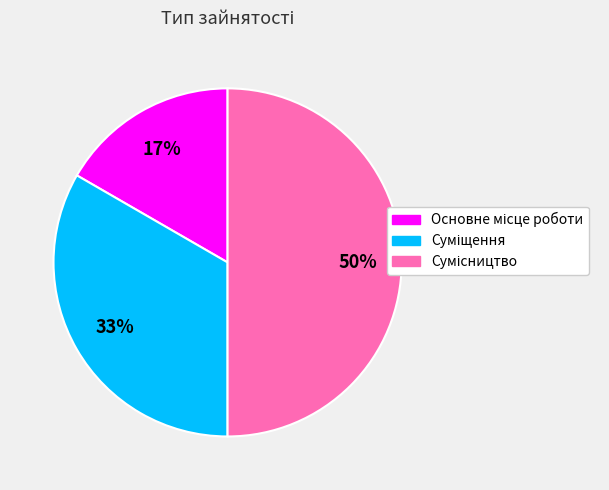

To the nearest percent, what is the difference between the largest and smallest slice percentages?

33%